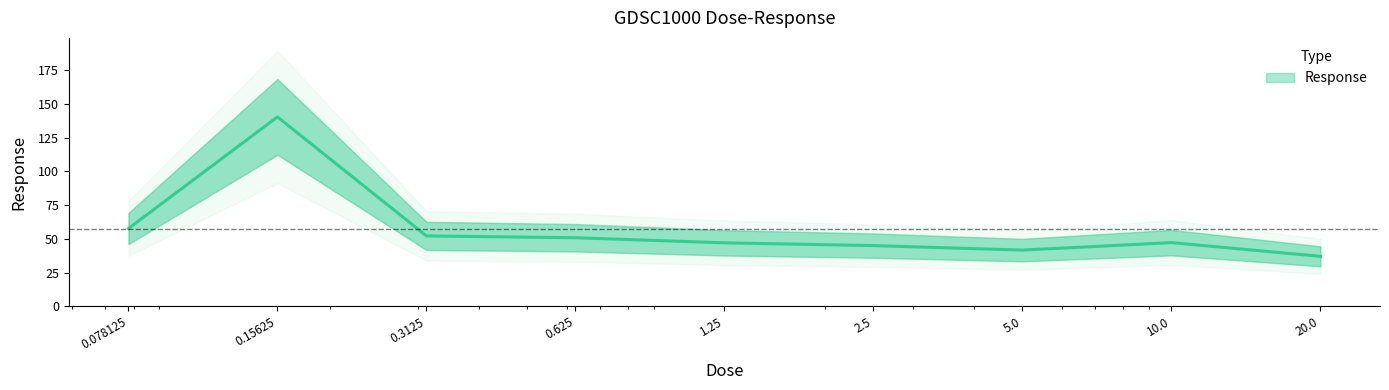

Reading right to left, extract all data points from this chart.

37.0	47.2	41.7	45.0	47.1	50.8	52.2	140.5	57.7